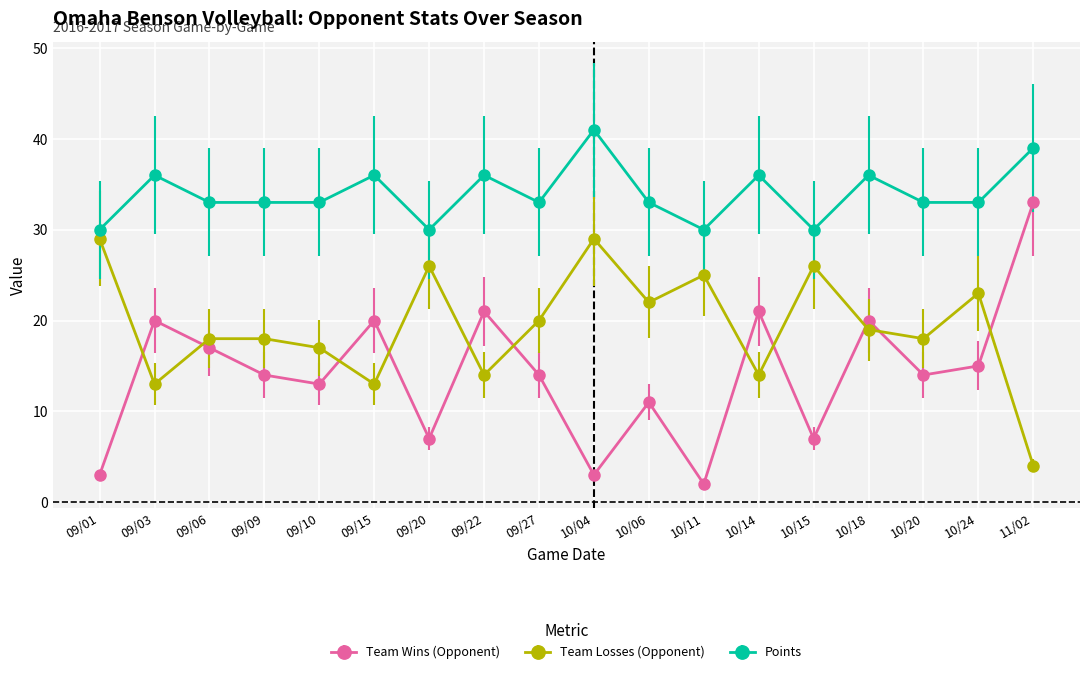

What is the value of the Points point at the 11th from the left?

33